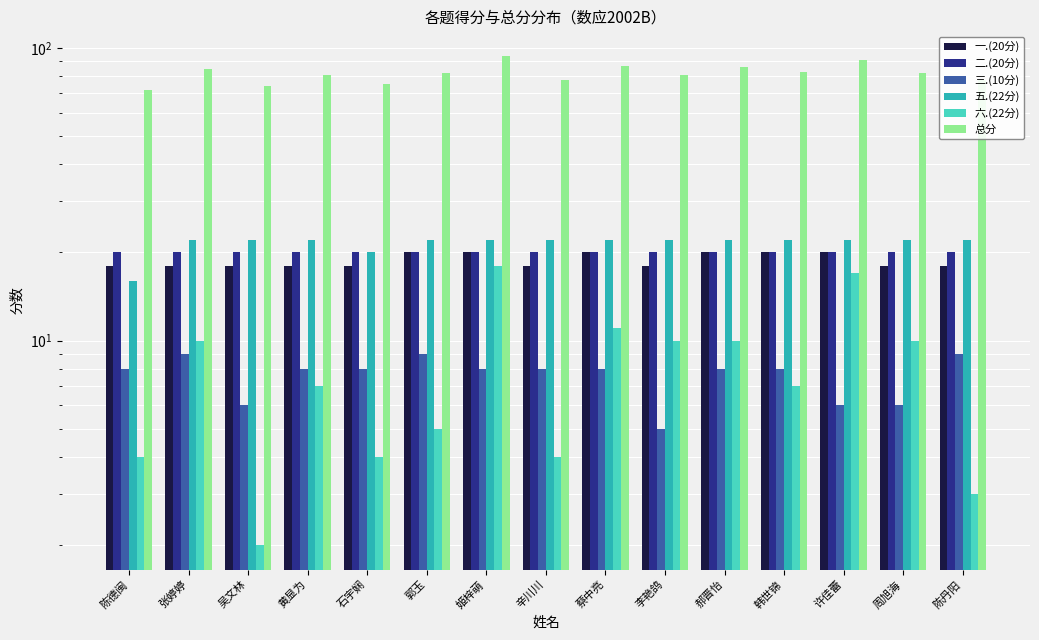

How many groups of bars are there?

15